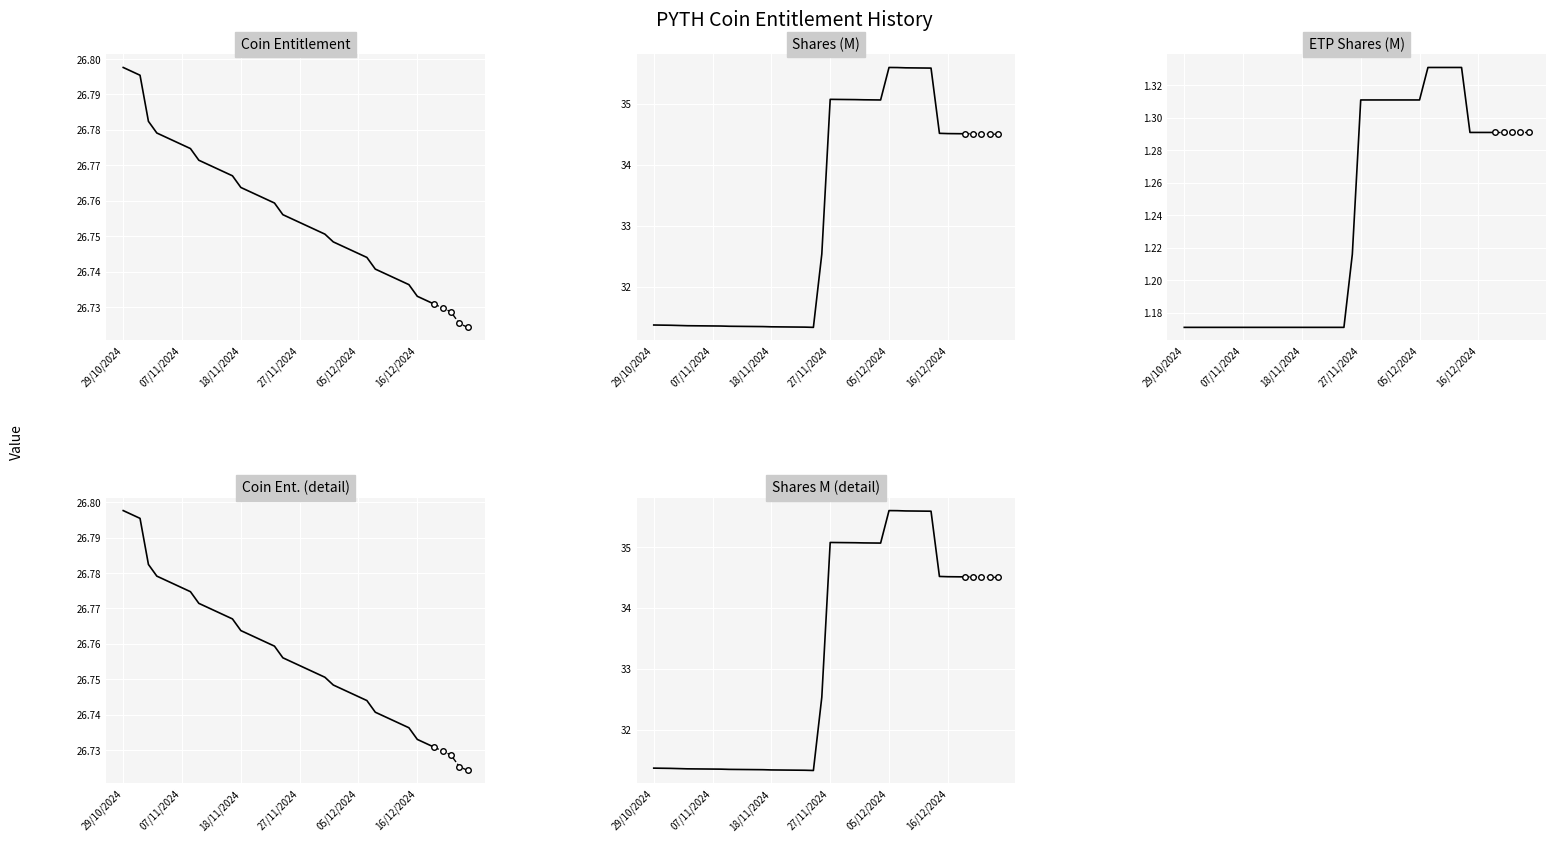

True or false: Coin Entitlement and ETP Shares (M) intersect in this chart.

False